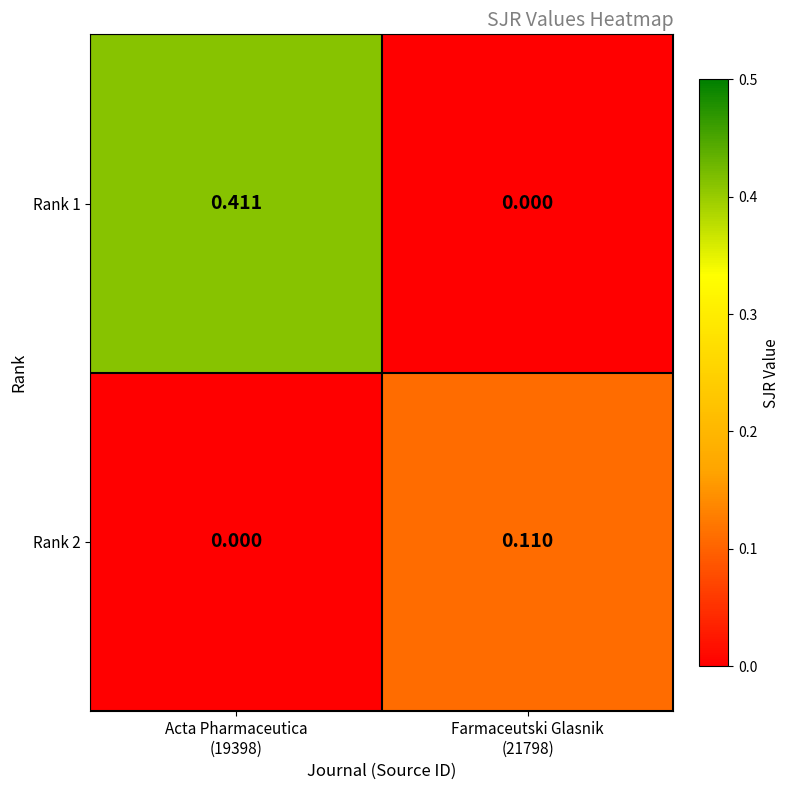

How many values in the Rank 2 series exceed 0?

1